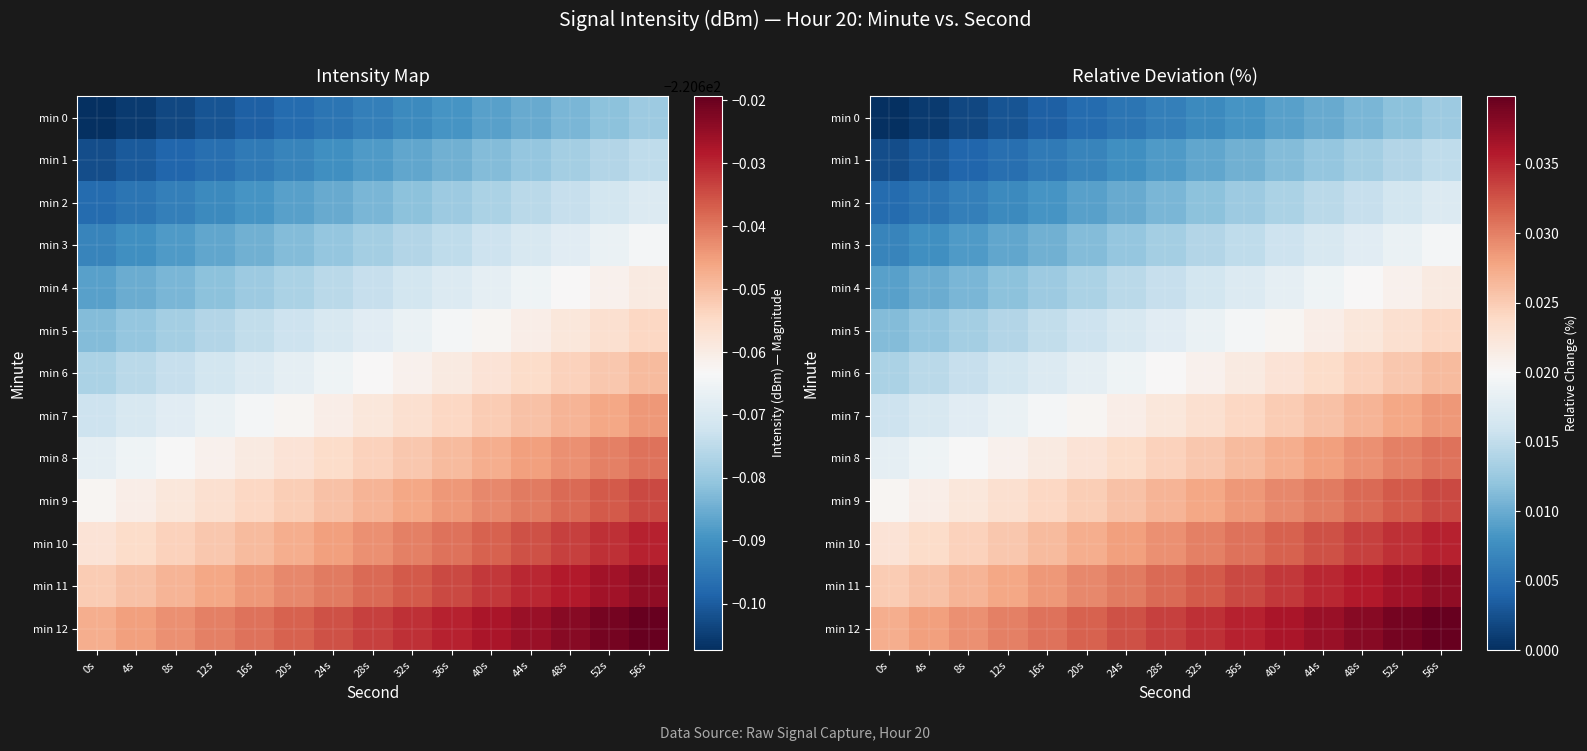

What is the total value across all series at 32s?

0.3